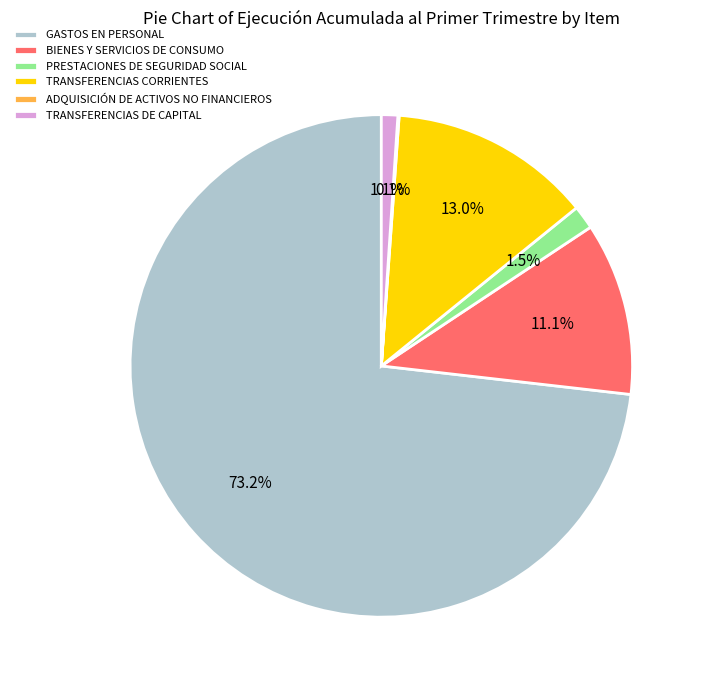

Is BIENES Y SERVICIOS DE CONSUMO the majority of the pie?

No